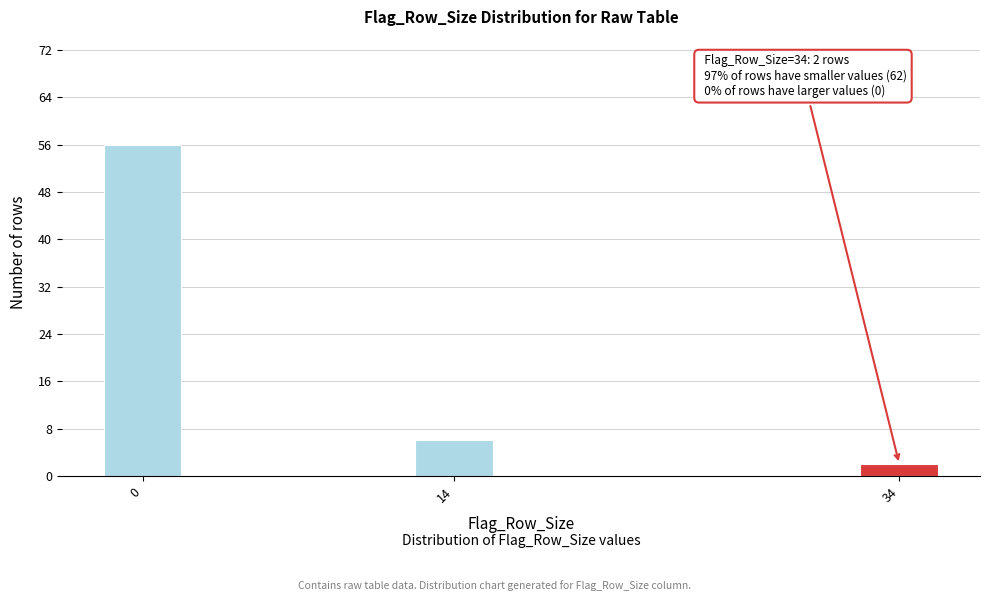

Reading right to left, list all the values displayed in this chart.

2	6	56